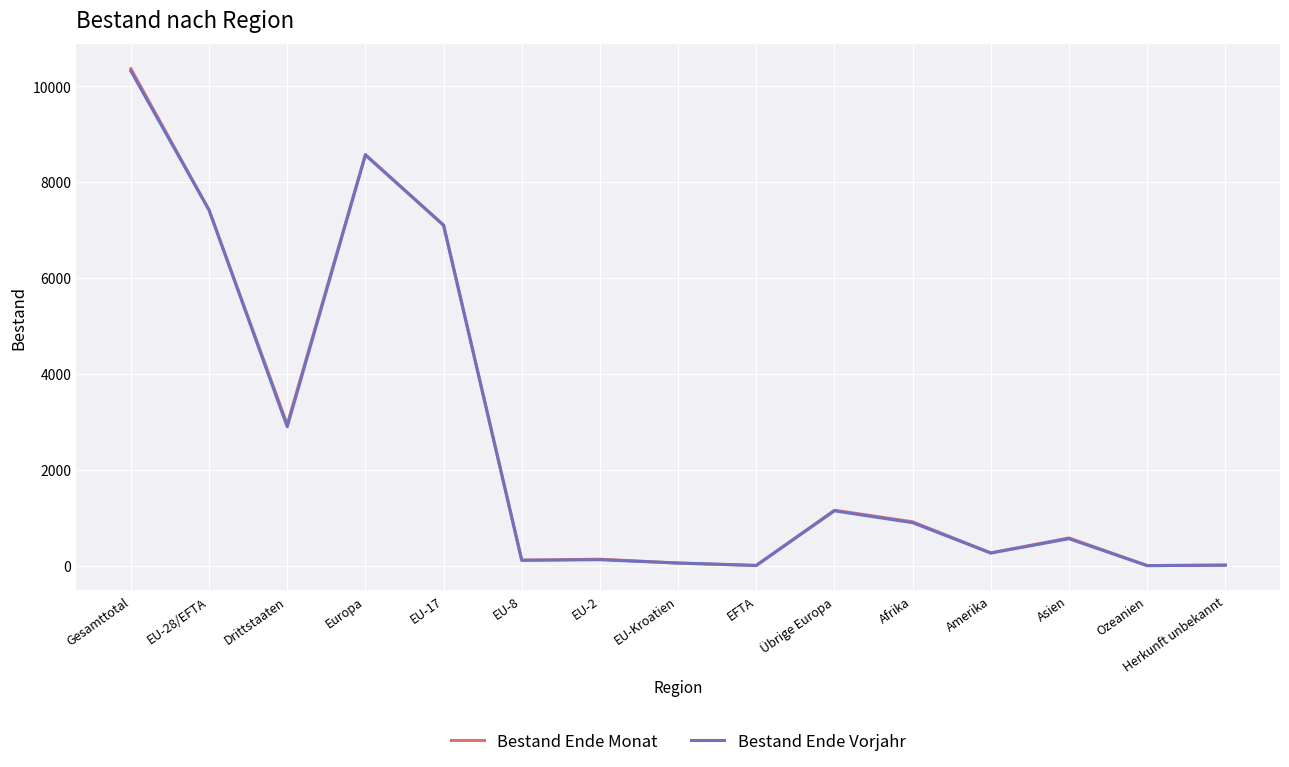

Which series has the largest range (max minus min)?

Bestand Ende Monat